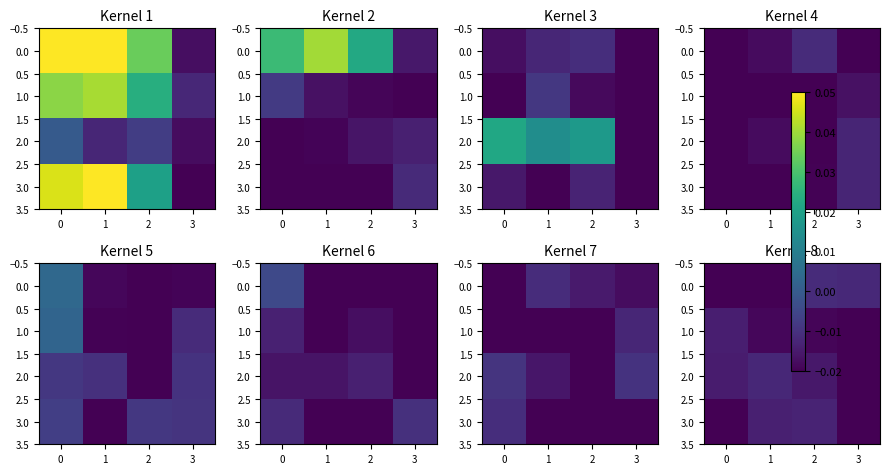

True or false: row_2 has a value of -0.0 at 1.

False